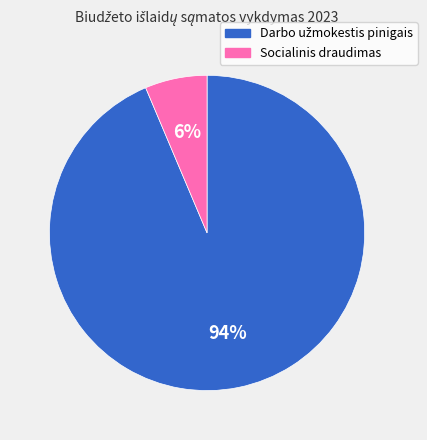

Which slice is the smallest?

Socialinis draudimas